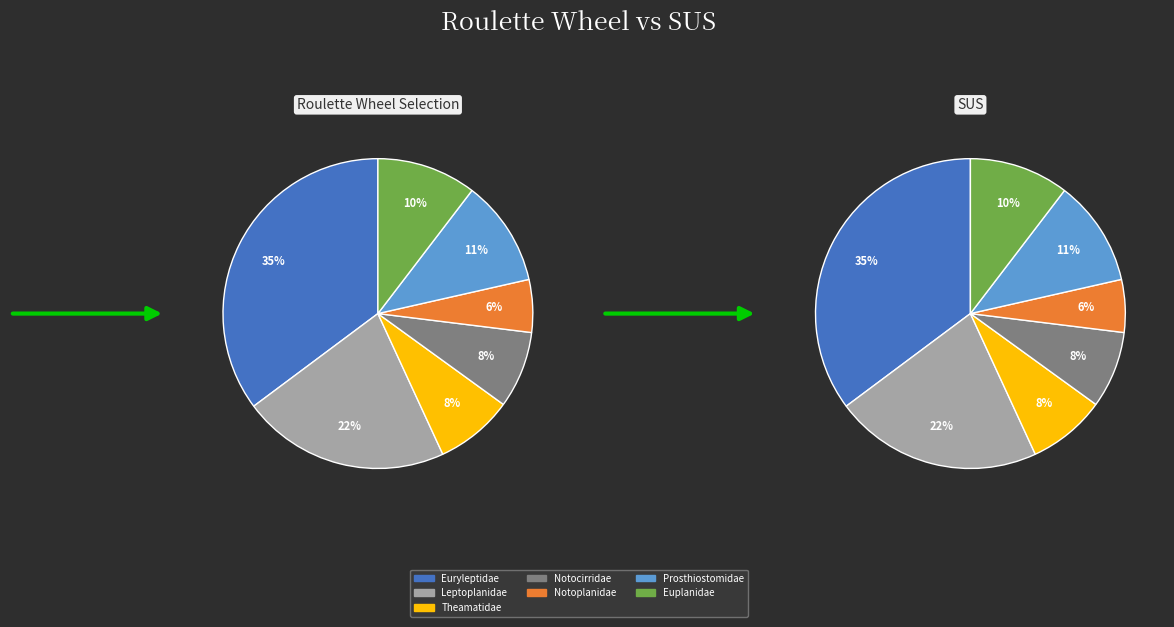

Between Euryleptidae (Cycloporus) and Leptoplanidae (Itannia), which is larger?

Euryleptidae (Cycloporus)